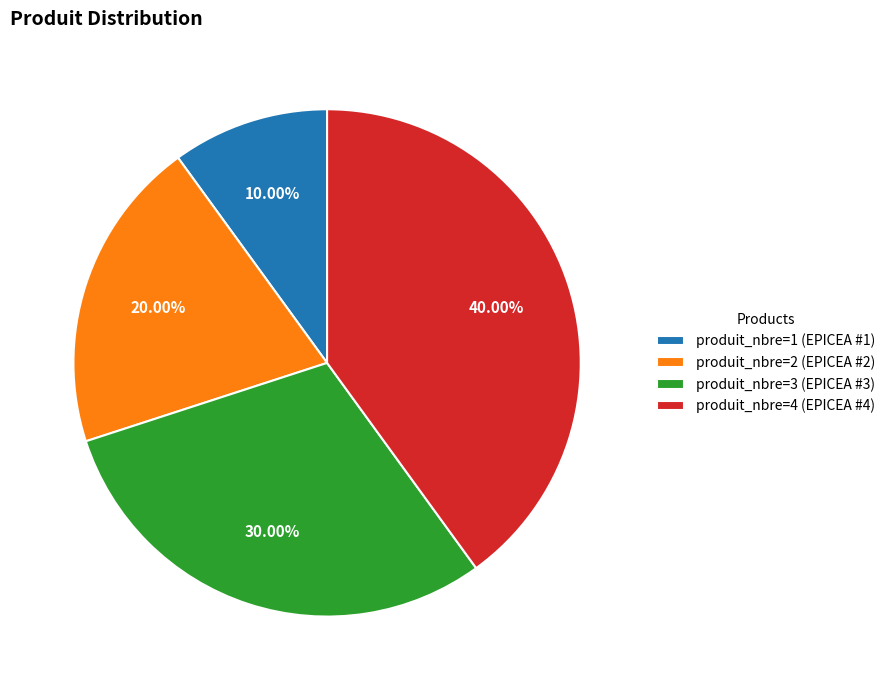

Is produit_nbre=2 (EPICEA #2) the majority of the pie?

No